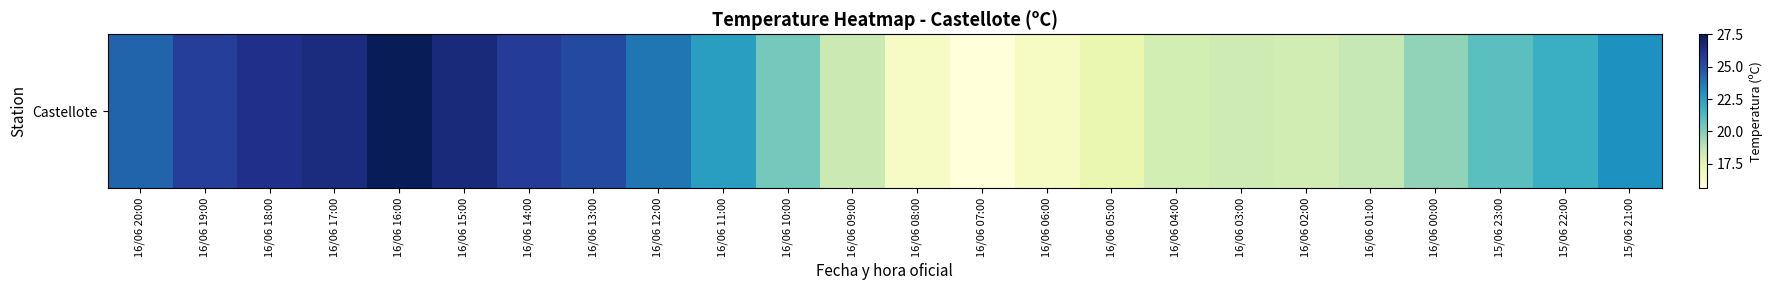

What is the change in value from 16/06 08:00 to 16/06 02:00?

+1.9